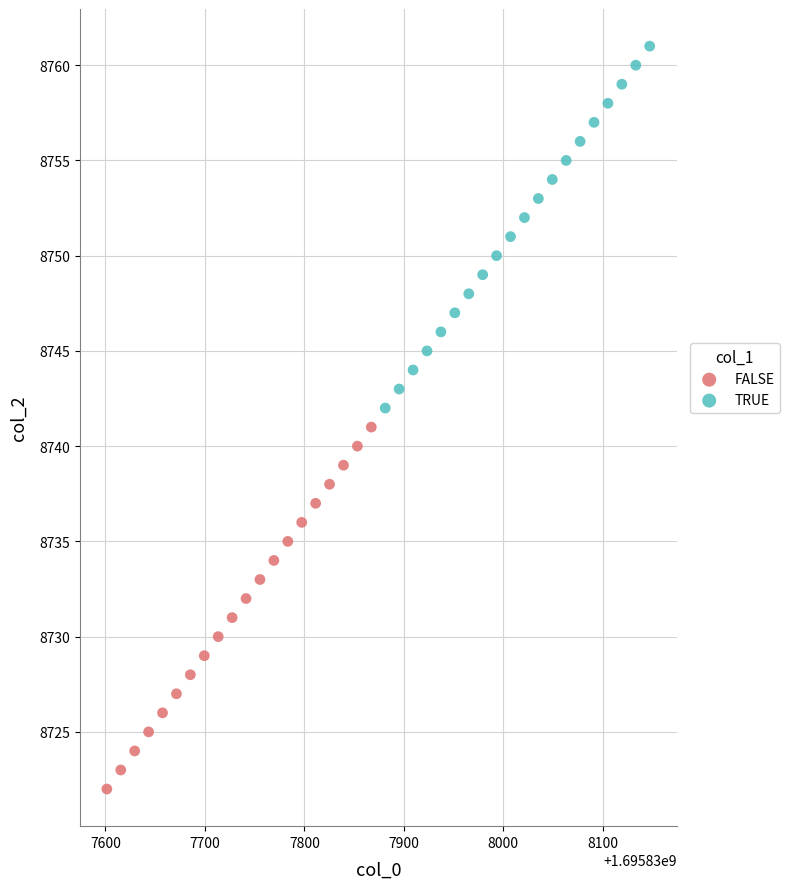

Which series reaches the minimum Y coordinate?

FALSE